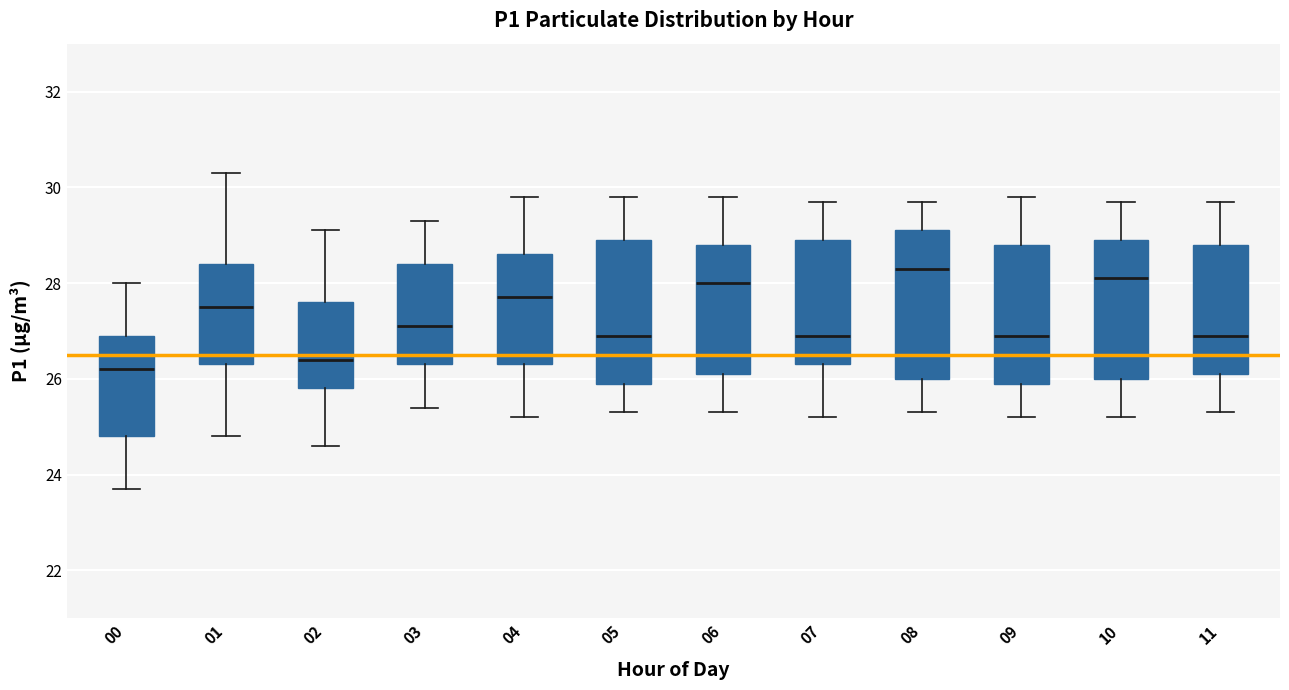

Reading left to right, transcribe this box plot: for each box, give where its median line is, the range the box spans, and where its two whiskers end, as read against the y-axis. The values are not printed on the chart, so give them approximately, as read against the axis.

00: median 26.2, box 24.8 to 27.0, whiskers 23.8 to 28.0
01: median 27.6, box 26.4 to 28.4, whiskers 24.8 to 30.4
02: median 26.4, box 25.8 to 27.6, whiskers 24.6 to 29.2
03: median 27.2, box 26.4 to 28.4, whiskers 25.4 to 29.4
04: median 27.8, box 26.4 to 28.6, whiskers 25.2 to 29.8
05: median 27.0, box 26.0 to 29.0, whiskers 25.4 to 29.8
06: median 28.0, box 26.2 to 28.8, whiskers 25.4 to 29.8
07: median 27.0, box 26.4 to 29.0, whiskers 25.2 to 29.8
08: median 28.4, box 26.0 to 29.2, whiskers 25.4 to 29.8
09: median 27.0, box 26.0 to 28.8, whiskers 25.2 to 29.8
10: median 28.2, box 26.0 to 29.0, whiskers 25.2 to 29.8
11: median 27.0, box 26.2 to 28.8, whiskers 25.4 to 29.8